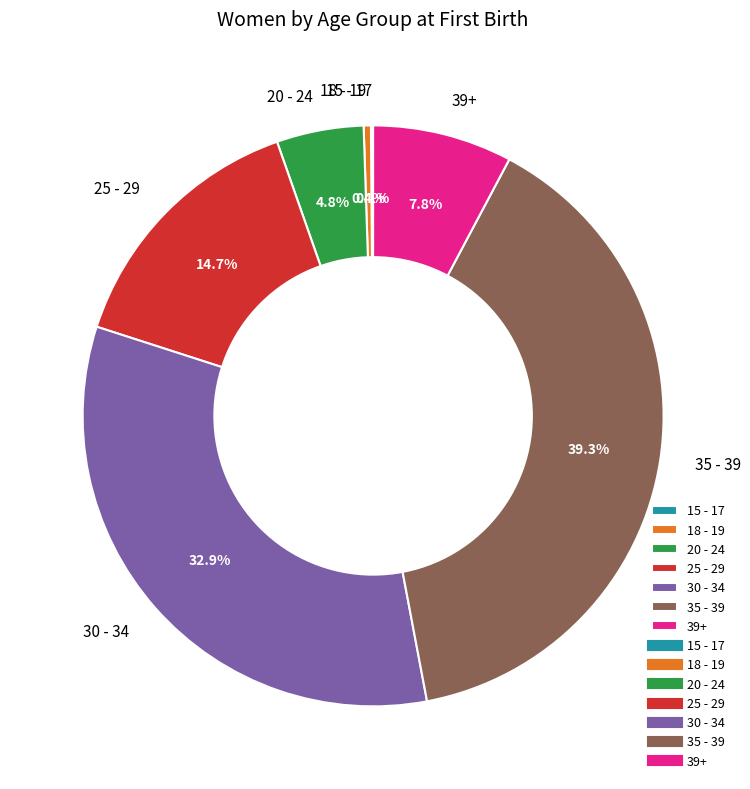

Between 25 - 29 and 20 - 24, which is larger?

25 - 29